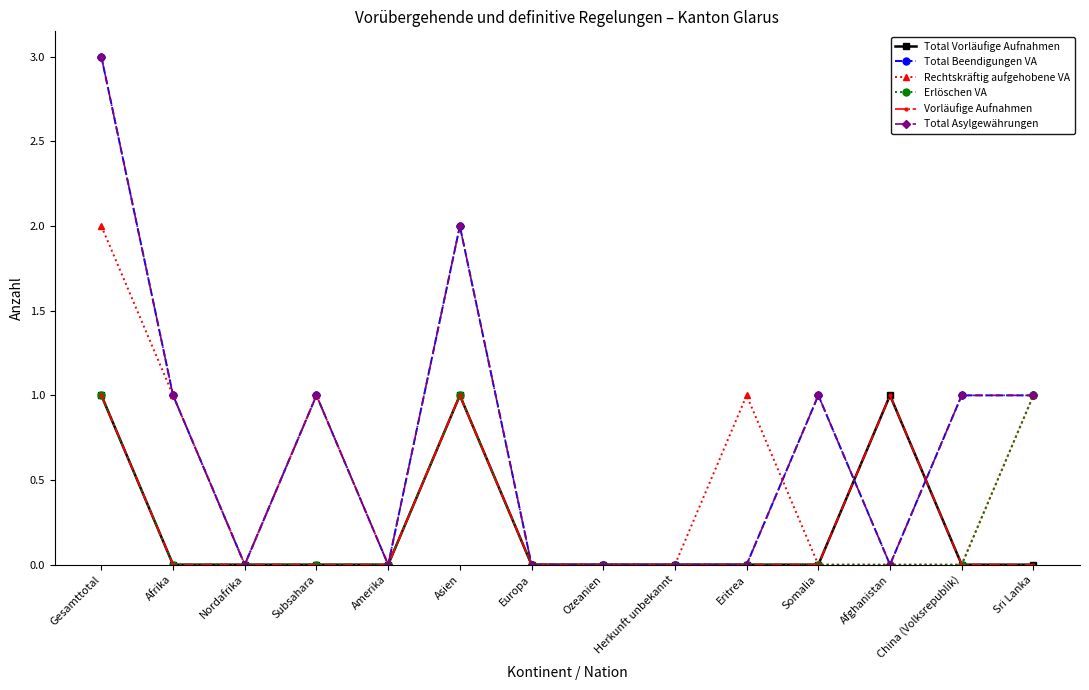

What position from the left is Afrika?

2